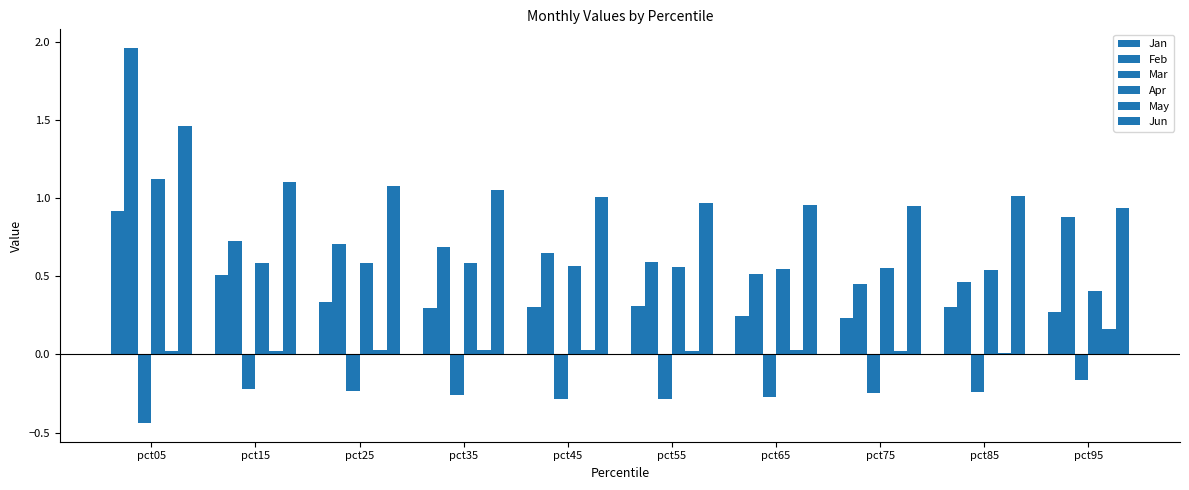

Does the chart contain stacked bars?

No